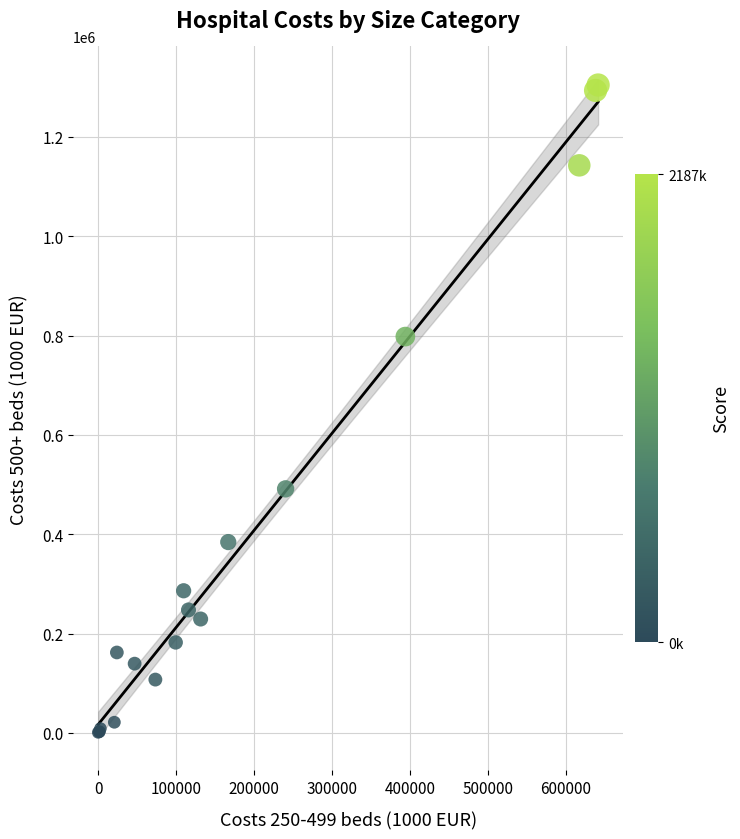

What Y value in the scatter plot is closest to 652703?

798016